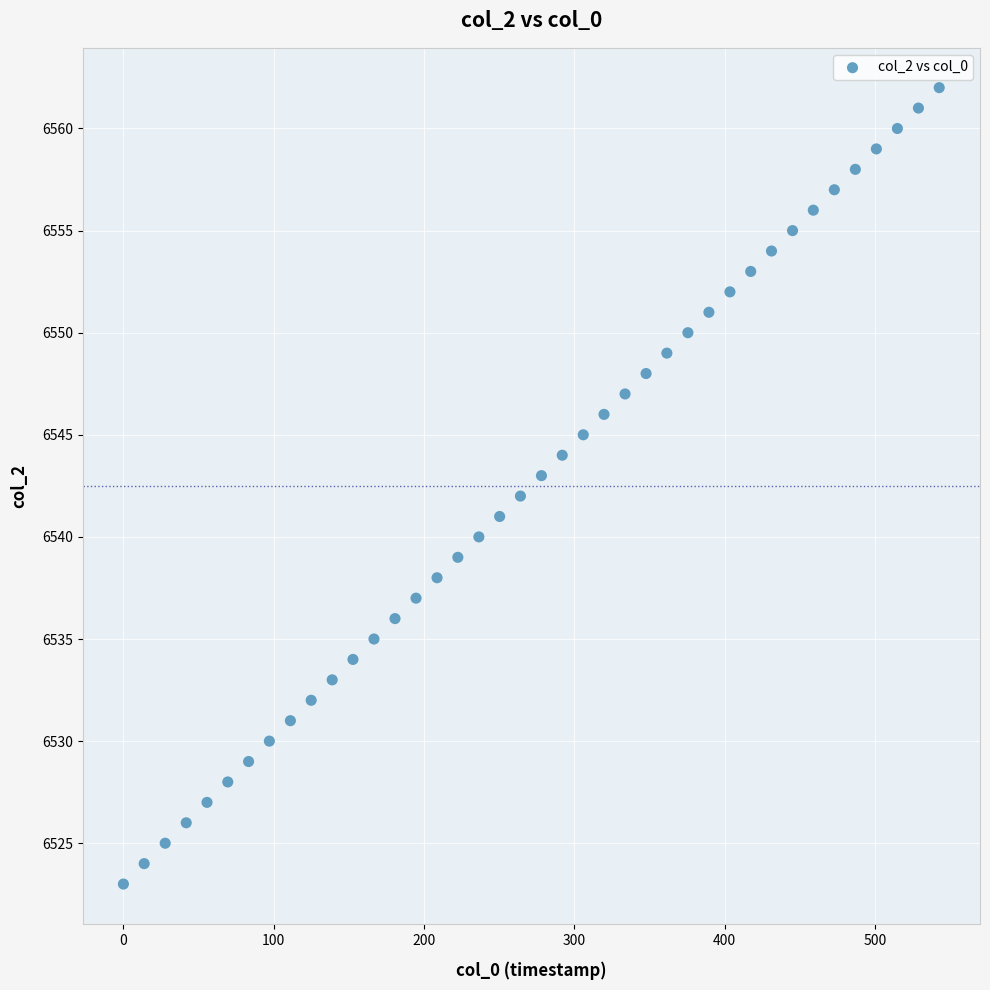

What is the range of Y values (max minus min)?

39